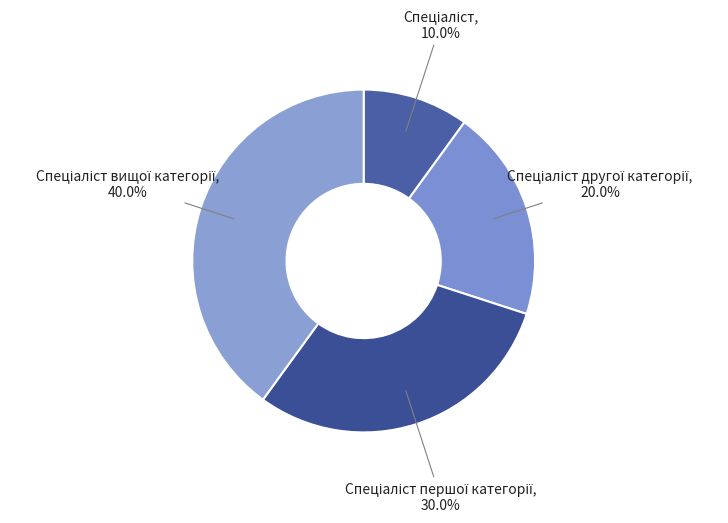

Is there a majority slice in this chart?

No